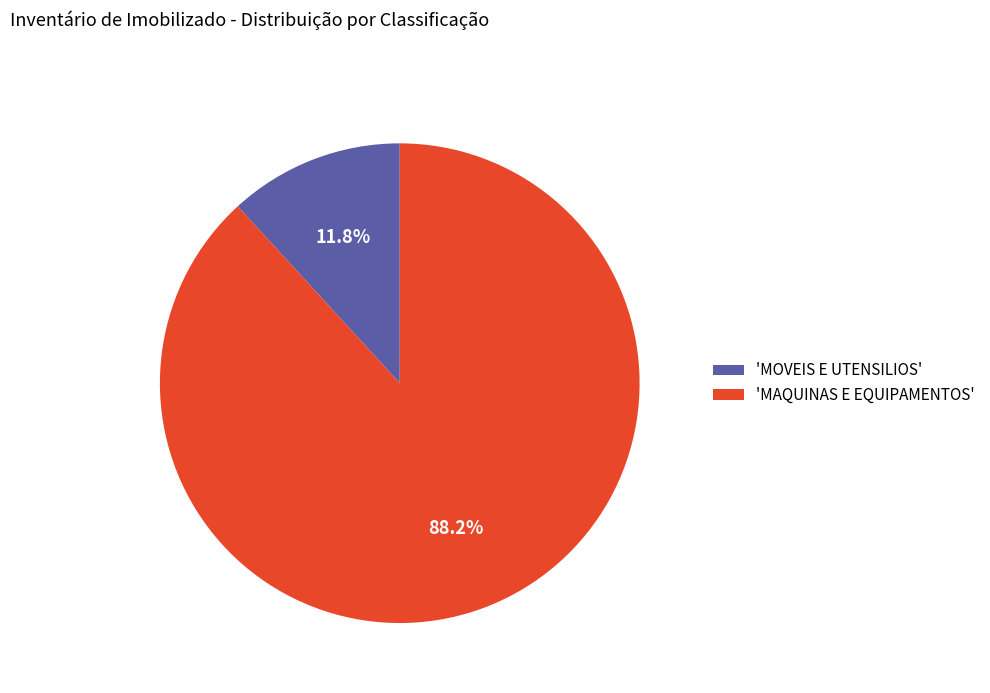

To the nearest percent, what is the difference between the largest and smallest slice percentages?

76%